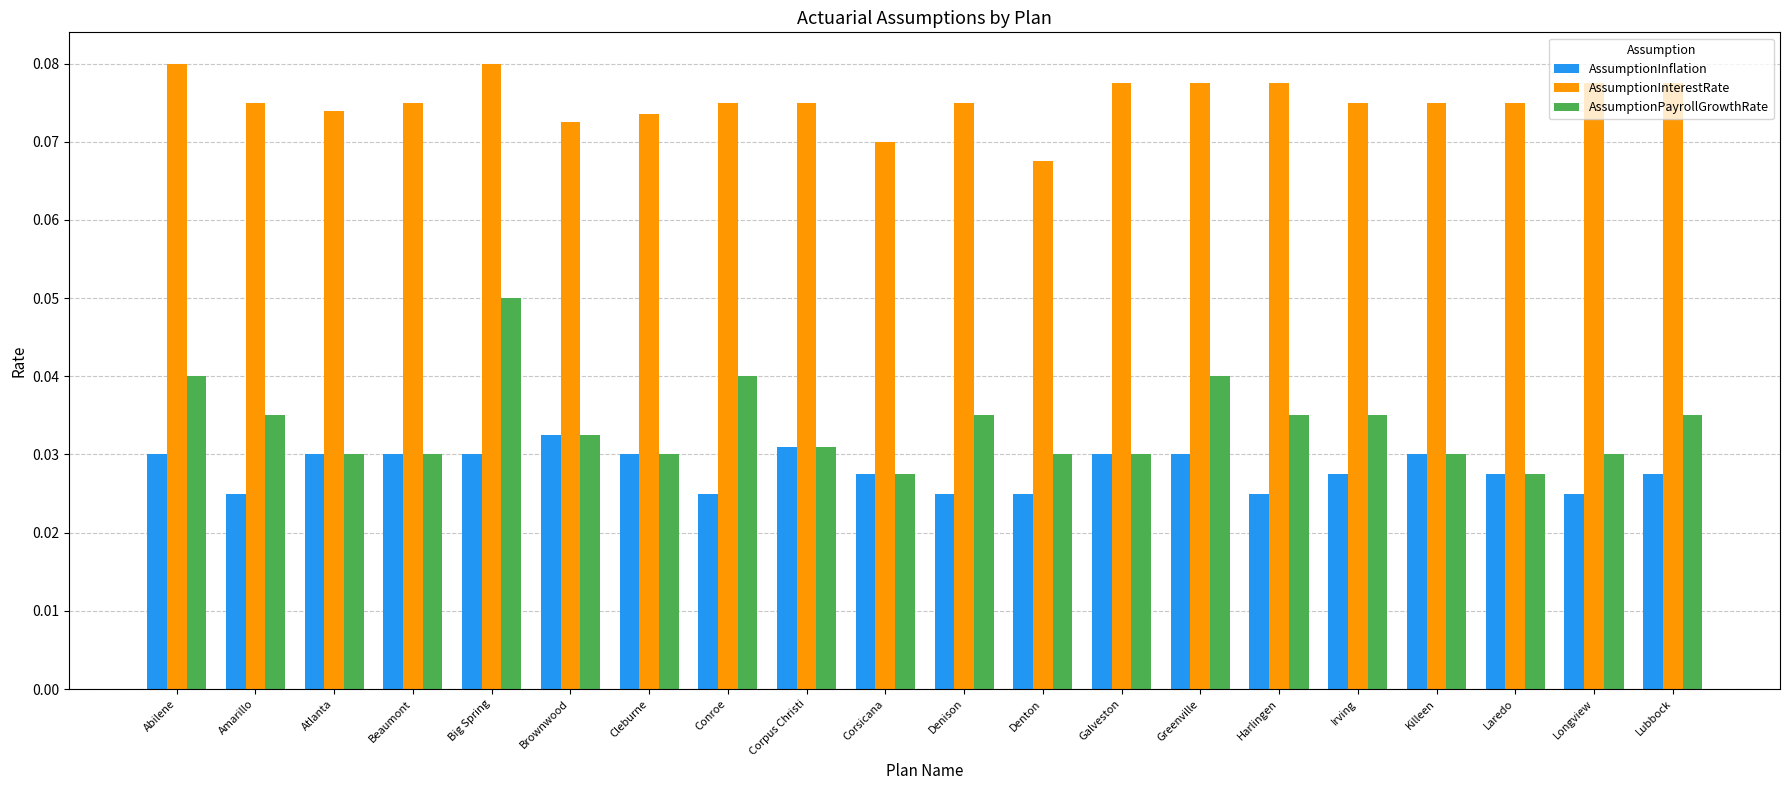

How many AssumptionPayrollGrowthRate values are between 0 and 1?

20